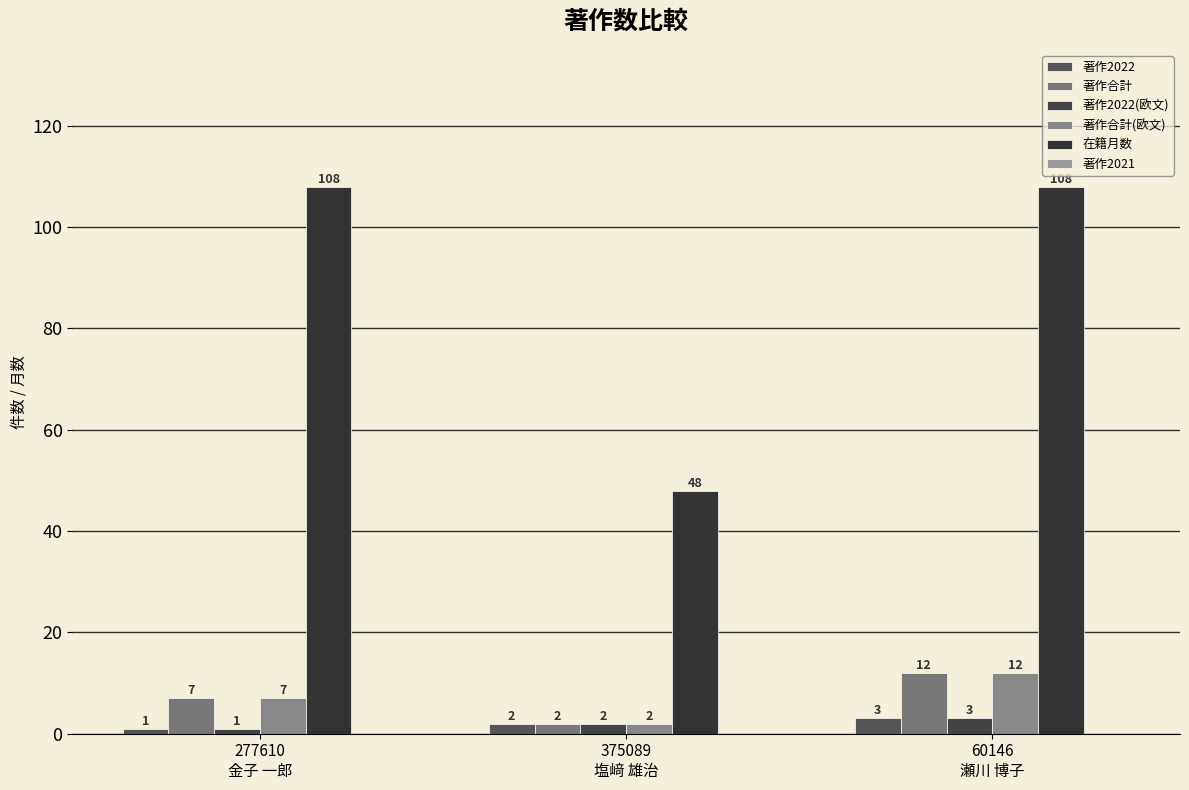

What is the spread (max minus min) of values at 375089
塩﨑 雄治?

46